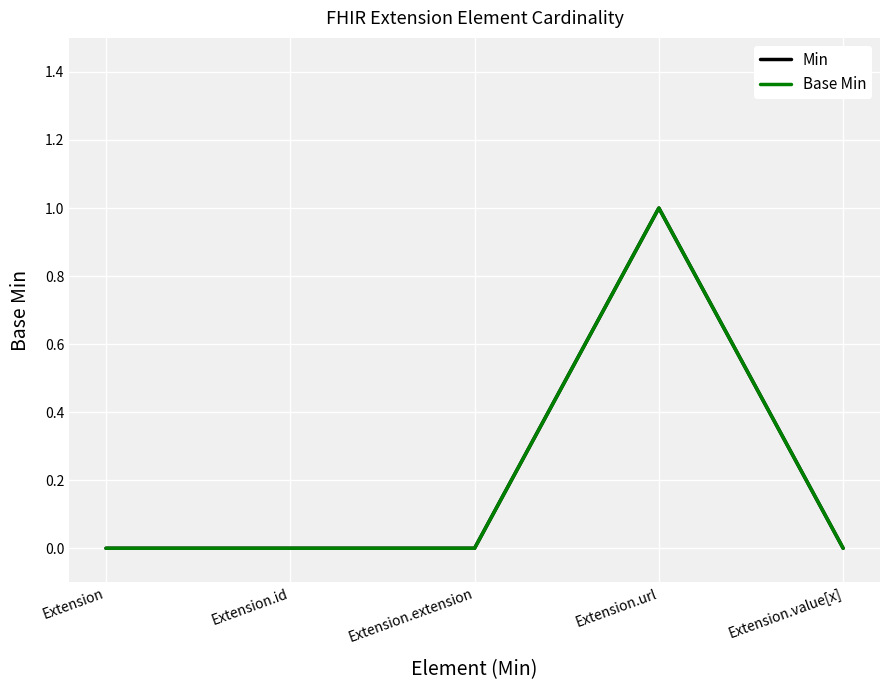

True or false: Min and Base Min cross at least once.

False